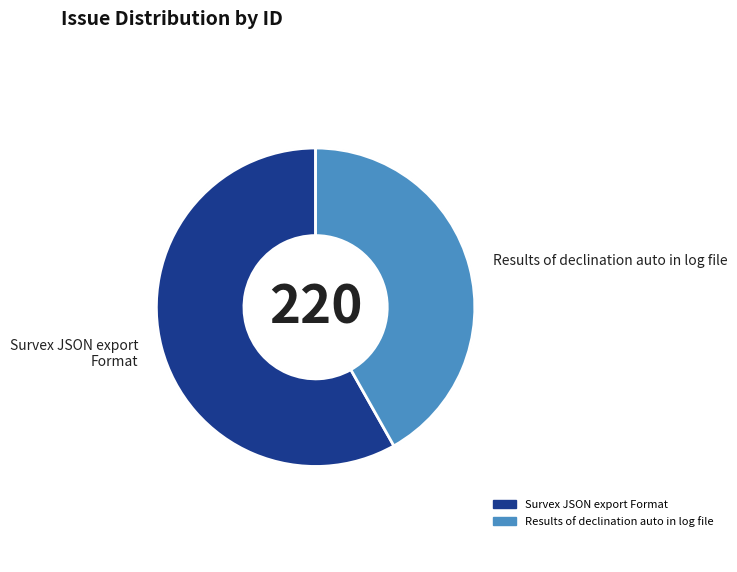

True or false: Survex JSON export Format accounts for 58% of the total.

True